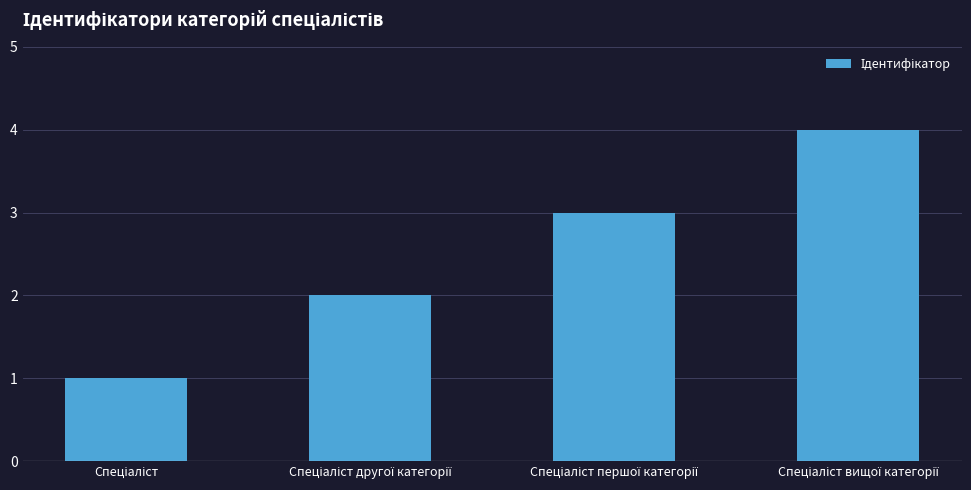

What is the difference between the maximum and second lowest values?

2